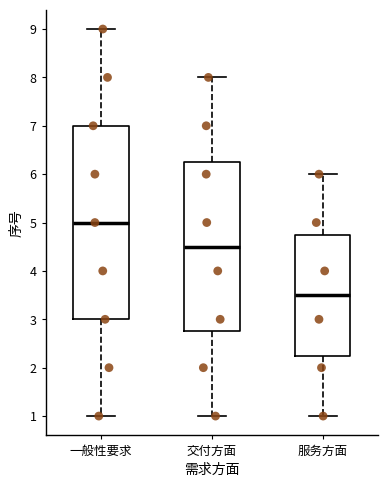

Where is the lower edge of the box for 交付方面 on the y-axis? The values are not printed on the chart, so give them approximately, as read against the axis.

2.8